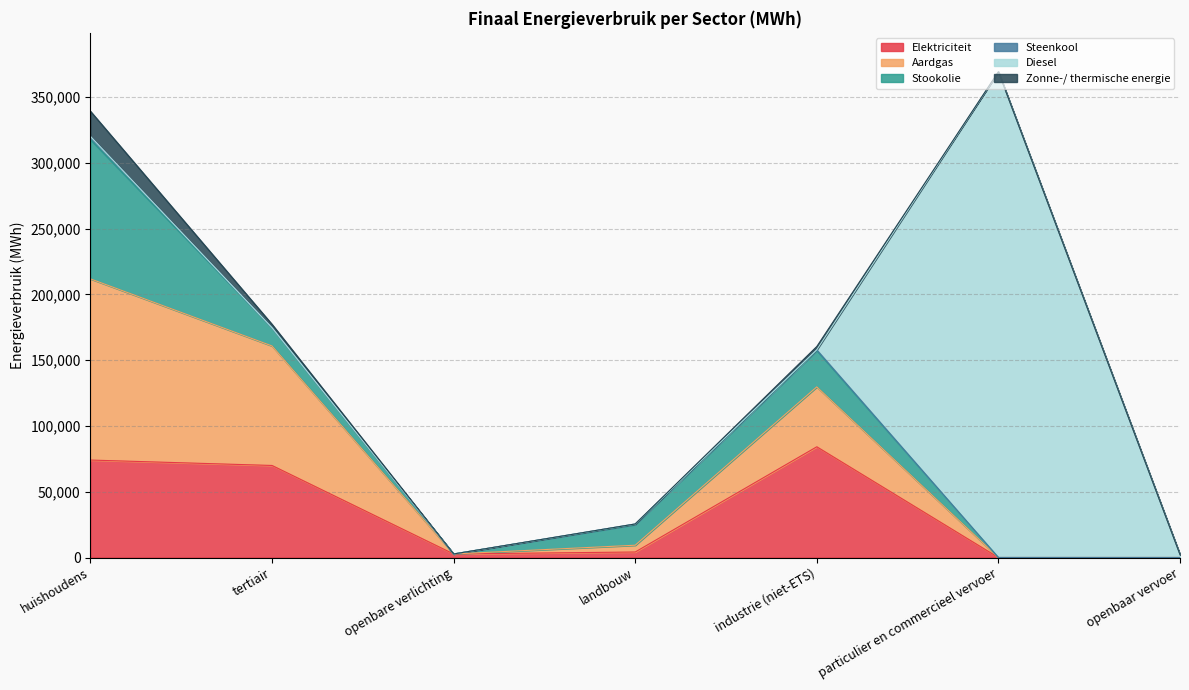

Is it true that Stookolie equals 27637.5 at industrie (niet-ETS)?

True